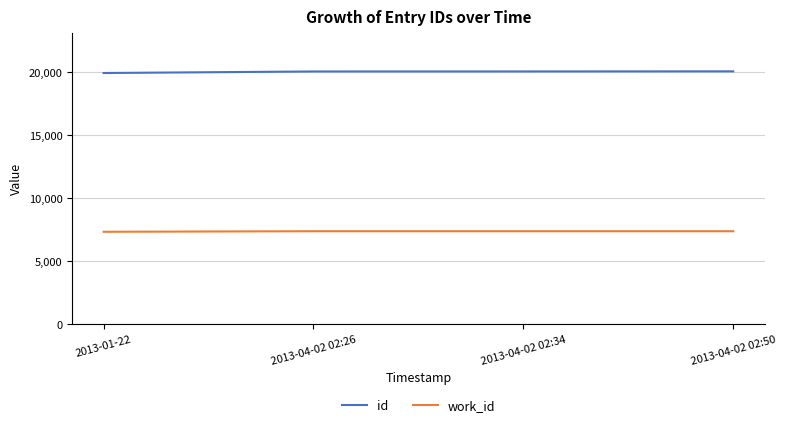

True or false: work_id and id cross at least once.

False